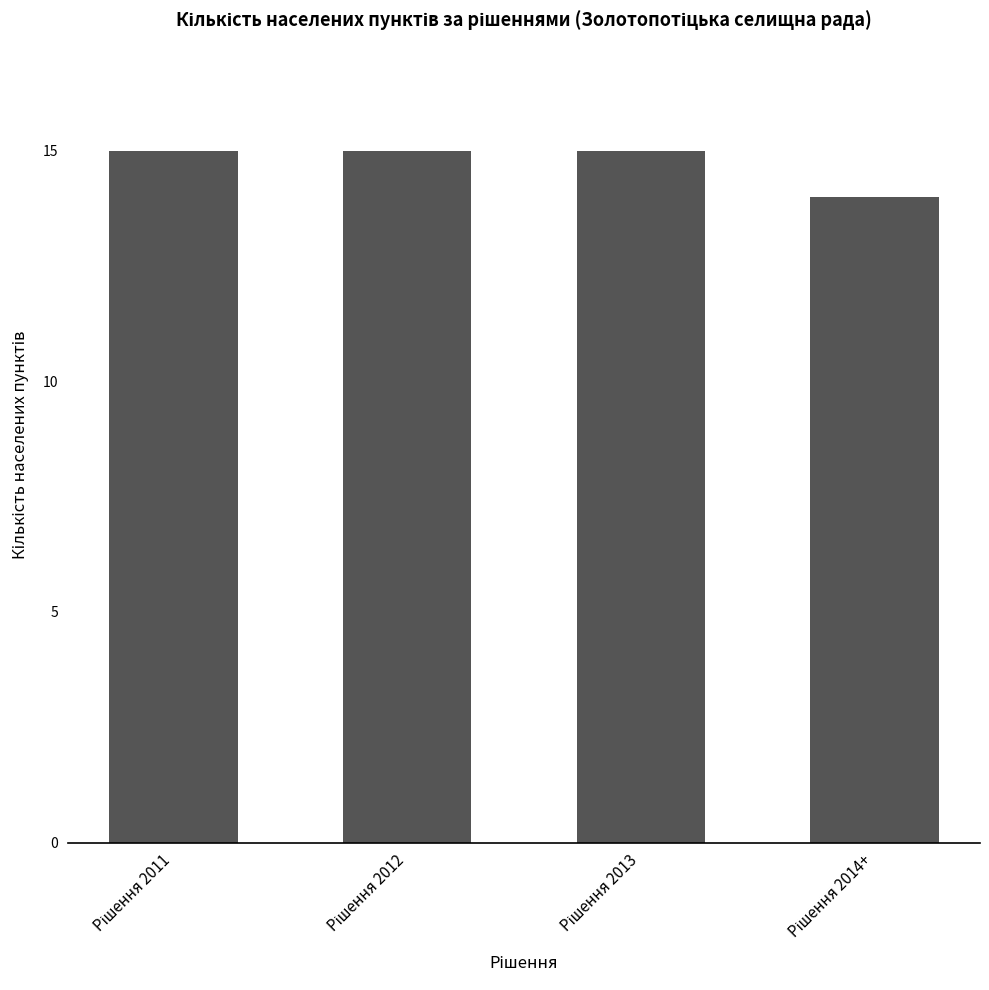

What is the average value?

15